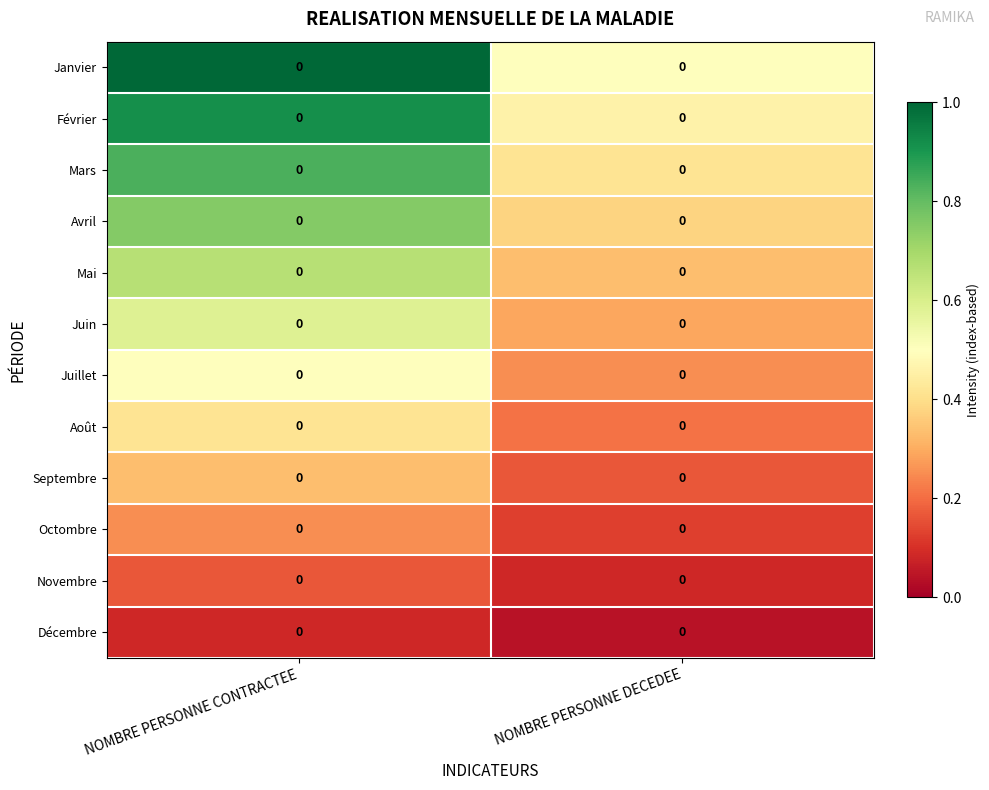

Which category has the highest value in the Mai series?

NOMBRE PERSONNE CONTRACTEE